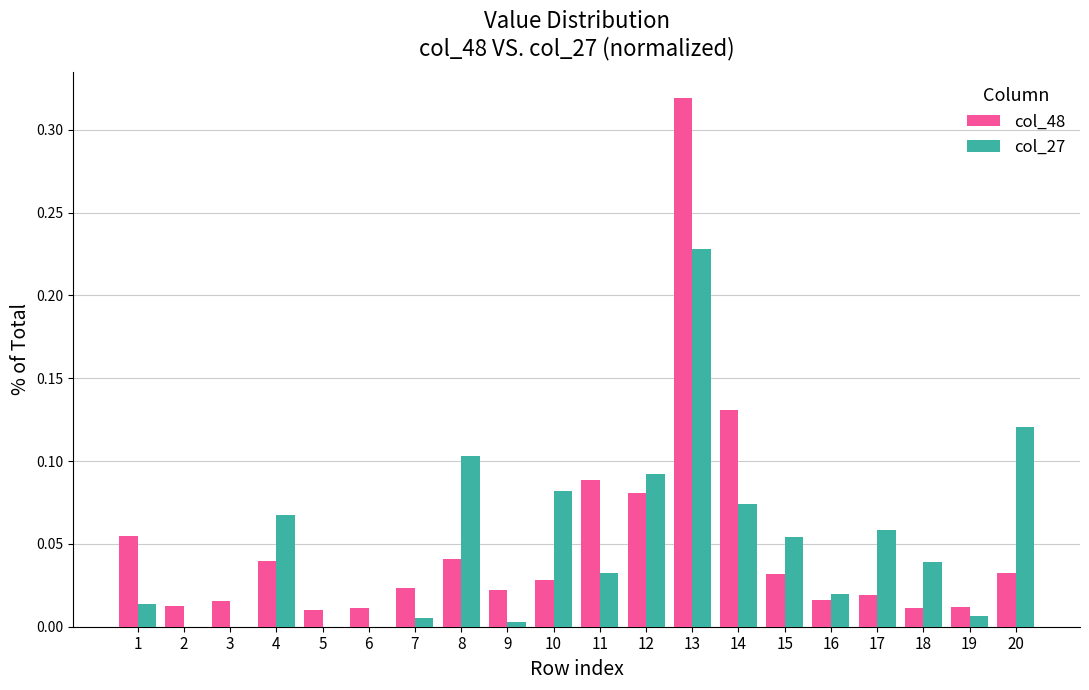

The col_27 series shows 0.0 at 6. True or false?

True